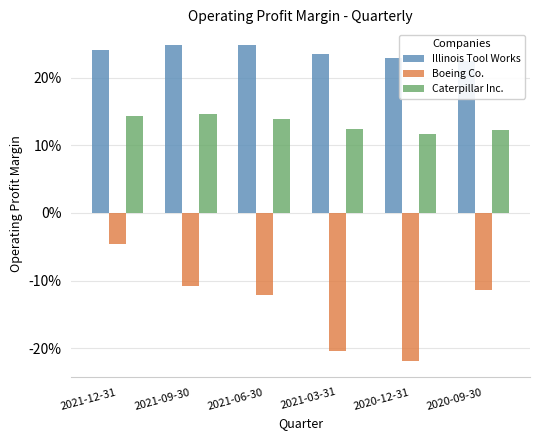

Which series changed the most between 2021-12-31 and 2021-06-30?

Boeing Co.